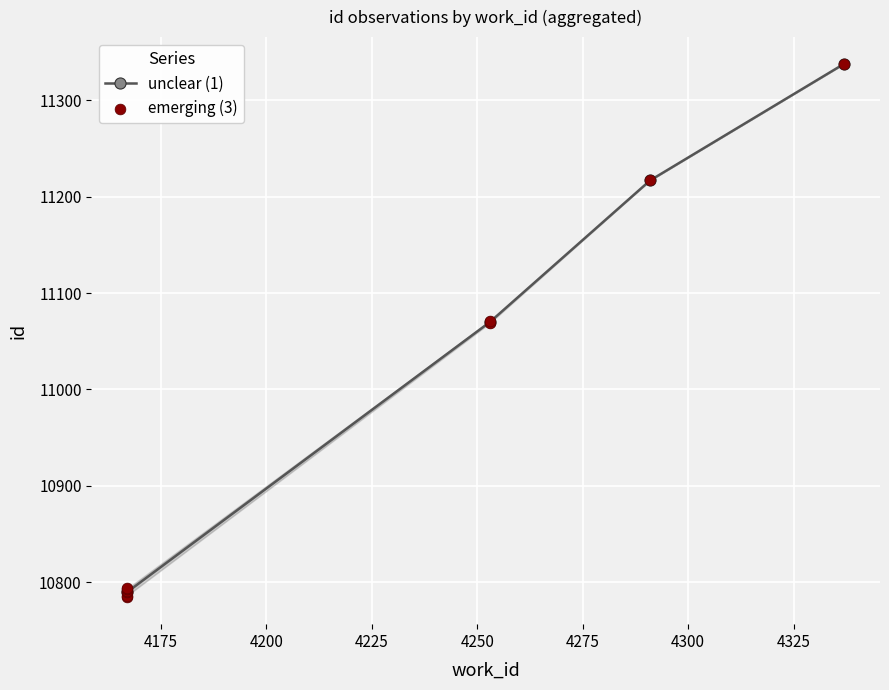

What is the ratio of the value at 4253 to the value at 4167?

1.0